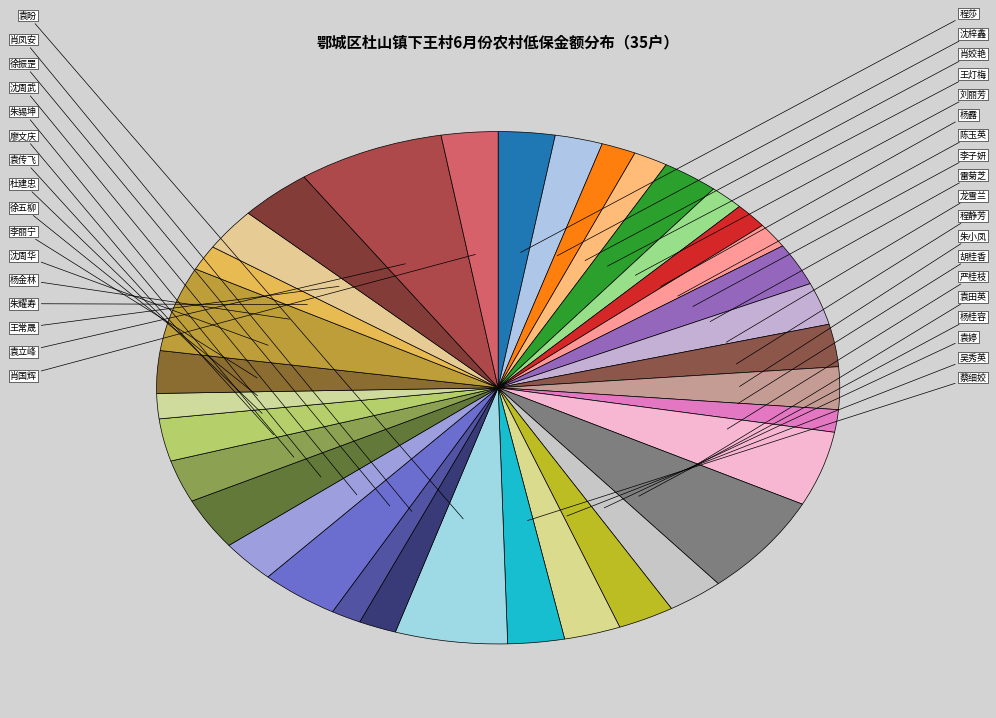

What is the largest slice in the pie chart?

袁立峰